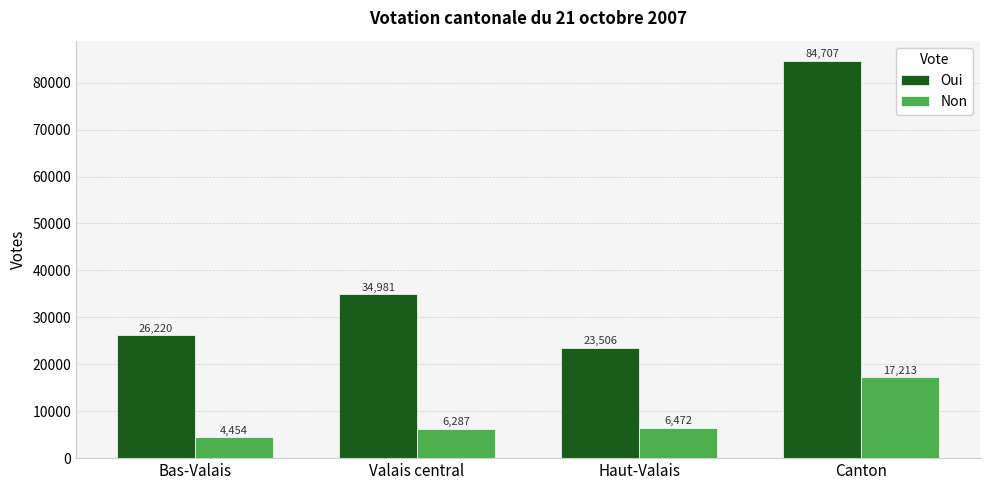

Which label corresponds to the smallest value in the chart?

Bas-Valais